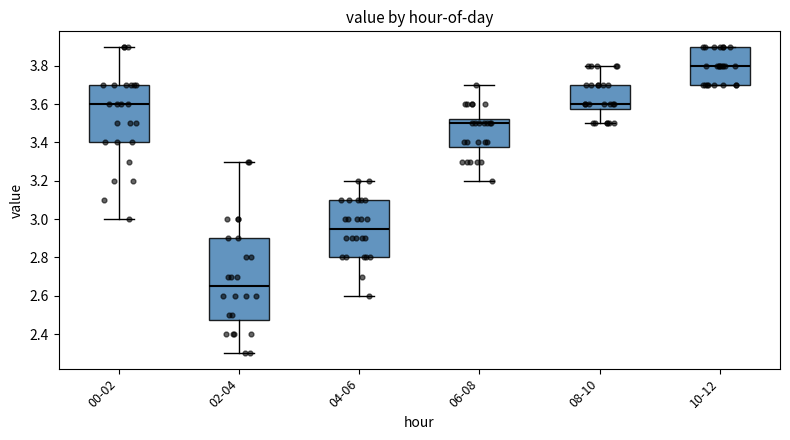

Reading left to right, transcribe this box plot: for each box, give where its median line is, the range the box spans, and where its two whiskers end, as read against the y-axis. The values are not printed on the chart, so give them approximately, as read against the axis.

00-02: median 3.60, box 3.40 to 3.70, whiskers 3.00 to 3.90
02-04: median 2.66, box 2.48 to 2.90, whiskers 2.30 to 3.30
04-06: median 2.96, box 2.80 to 3.10, whiskers 2.60 to 3.20
06-08: median 3.50, box 3.38 to 3.52, whiskers 3.20 to 3.70
08-10: median 3.60, box 3.58 to 3.70, whiskers 3.50 to 3.80
10-12: median 3.80, box 3.70 to 3.90, whiskers 3.70 to 3.90